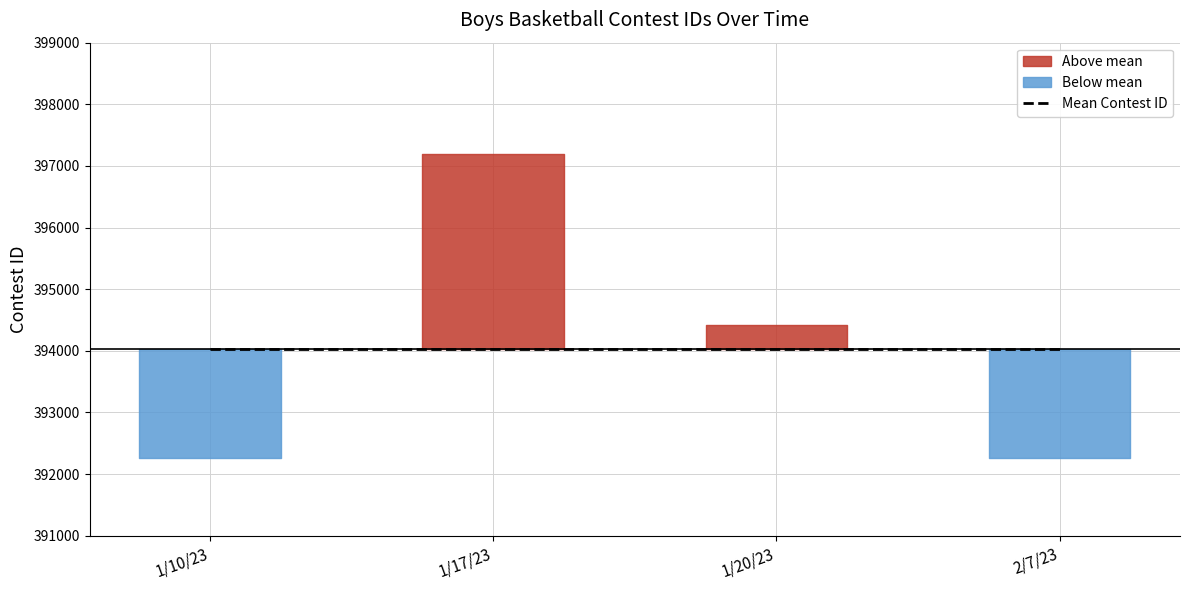

What is the maximum value shown in the chart?

397198